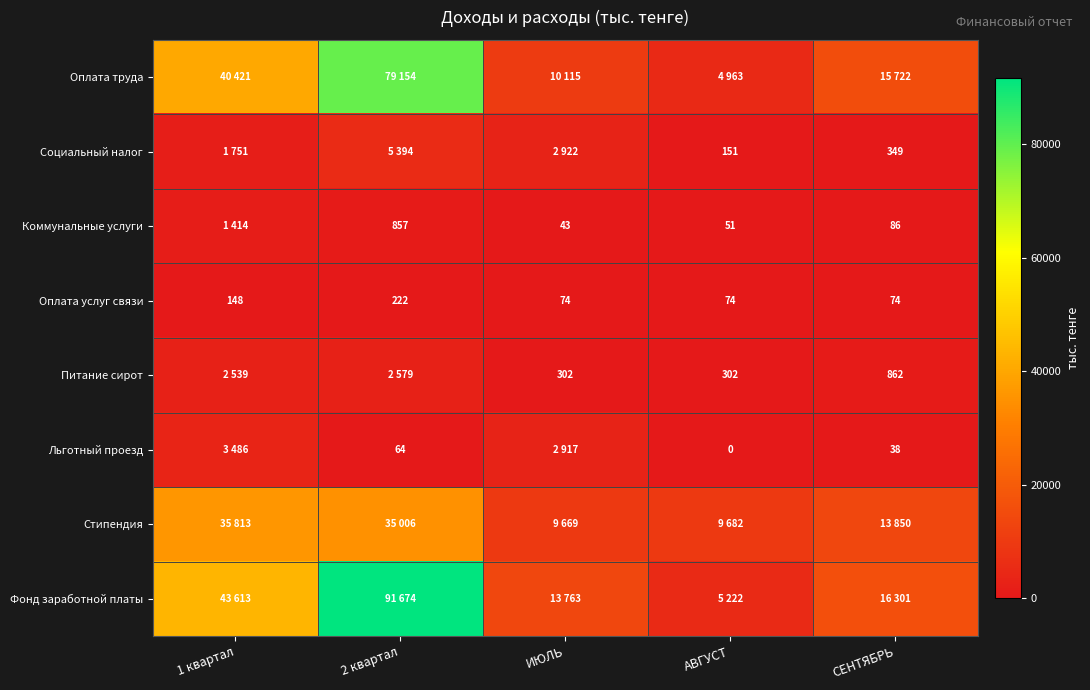

At which category is the sum across all series the highest?

2 квартал